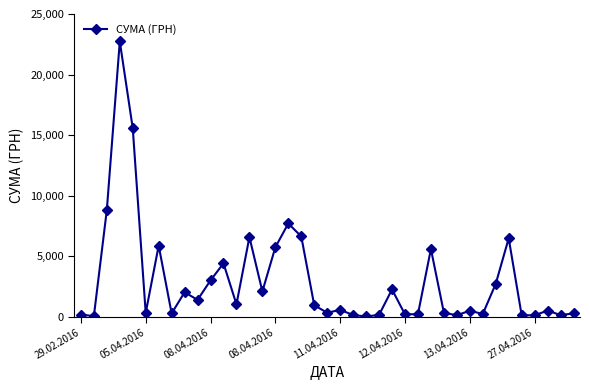

What is the difference between the maximum and minimum values?

22718.0